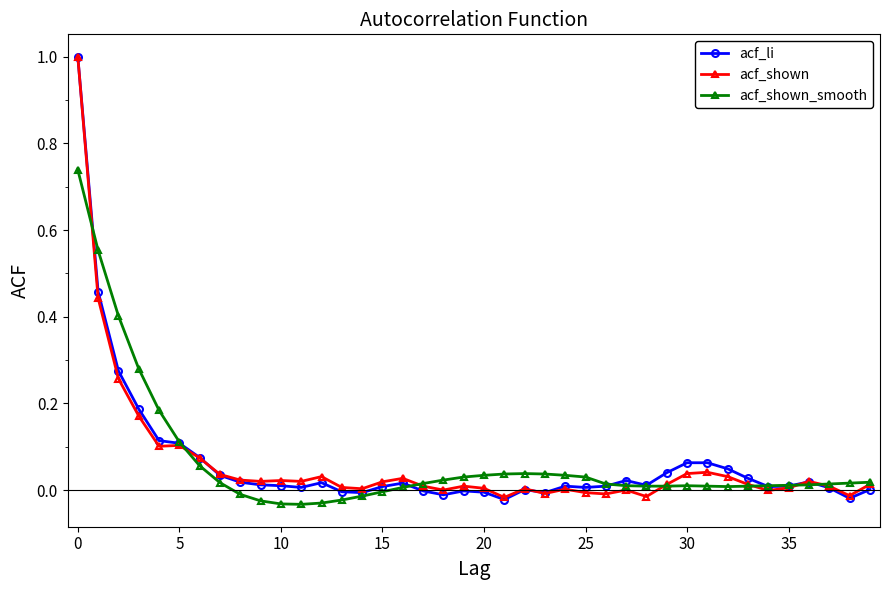

What is the maximum value shown in the chart?

1.0